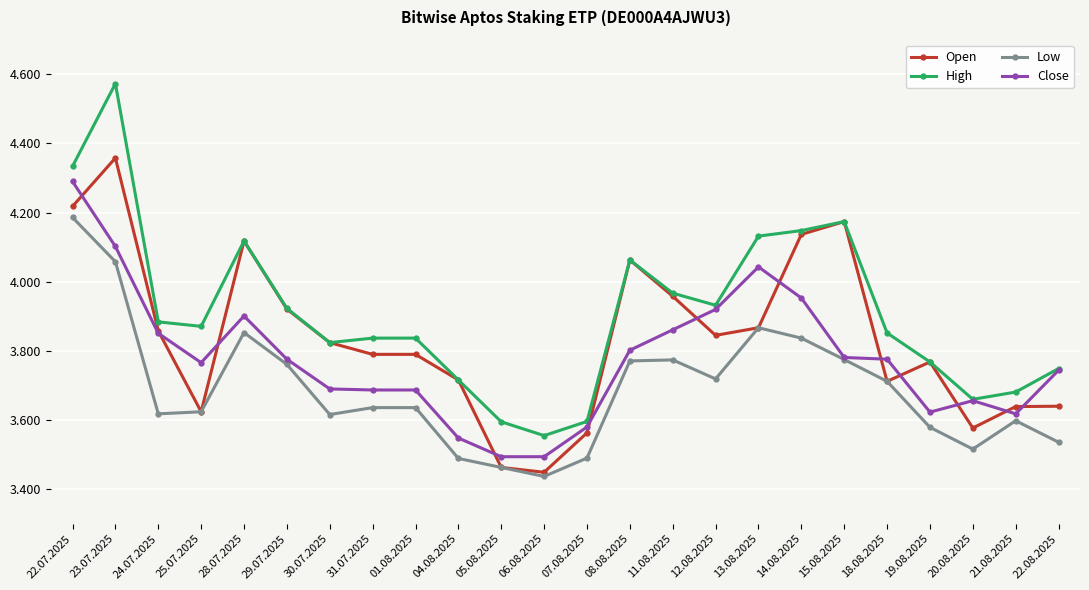

Reading right to left, extract all data points from this chart.

Open: 22.08.2025=3640	21.08.2025=3639	20.08.2025=3577	19.08.2025=3768	18.08.2025=3712	15.08.2025=4174	14.08.2025=4137	13.08.2025=3867	12.08.2025=3845	11.08.2025=3958	08.08.2025=4063	07.08.2025=3563	06.08.2025=3449	05.08.2025=3463	04.08.2025=3716	01.08.2025=3790	31.07.2025=3790	30.07.2025=3824	29.07.2025=3921	28.07.2025=4118	25.07.2025=3624	24.07.2025=3858	23.07.2025=4358	22.07.2025=4218
High: 22.08.2025=3749	21.08.2025=3681	20.08.2025=3660	19.08.2025=3768	18.08.2025=3852	15.08.2025=4174	14.08.2025=4148	13.08.2025=4132	12.08.2025=3932	11.08.2025=3967	08.08.2025=4063	07.08.2025=3596	06.08.2025=3555	05.08.2025=3595	04.08.2025=3716	01.08.2025=3837	31.07.2025=3837	30.07.2025=3824	29.07.2025=3923	28.07.2025=4118	25.07.2025=3871	24.07.2025=3884	23.07.2025=4573	22.07.2025=4334
Low: 22.08.2025=3536	21.08.2025=3598	20.08.2025=3516	19.08.2025=3579	18.08.2025=3712	15.08.2025=3775	14.08.2025=3837	13.08.2025=3867	12.08.2025=3719	11.08.2025=3774	08.08.2025=3771	07.08.2025=3490	06.08.2025=3437	05.08.2025=3463	04.08.2025=3489	01.08.2025=3636	31.07.2025=3636	30.07.2025=3616	29.07.2025=3761	28.07.2025=3853	25.07.2025=3624	24.07.2025=3618	23.07.2025=4058	22.07.2025=4186
Close: 22.08.2025=3744	21.08.2025=3618	20.08.2025=3656	19.08.2025=3623	18.08.2025=3776	15.08.2025=3781	14.08.2025=3953	13.08.2025=4043	12.08.2025=3920	11.08.2025=3861	08.08.2025=3802	07.08.2025=3580	06.08.2025=3494	05.08.2025=3494	04.08.2025=3548	01.08.2025=3687	31.07.2025=3687	30.07.2025=3690	29.07.2025=3776	28.07.2025=3901	25.07.2025=3766	24.07.2025=3851	23.07.2025=4102	22.07.2025=4290